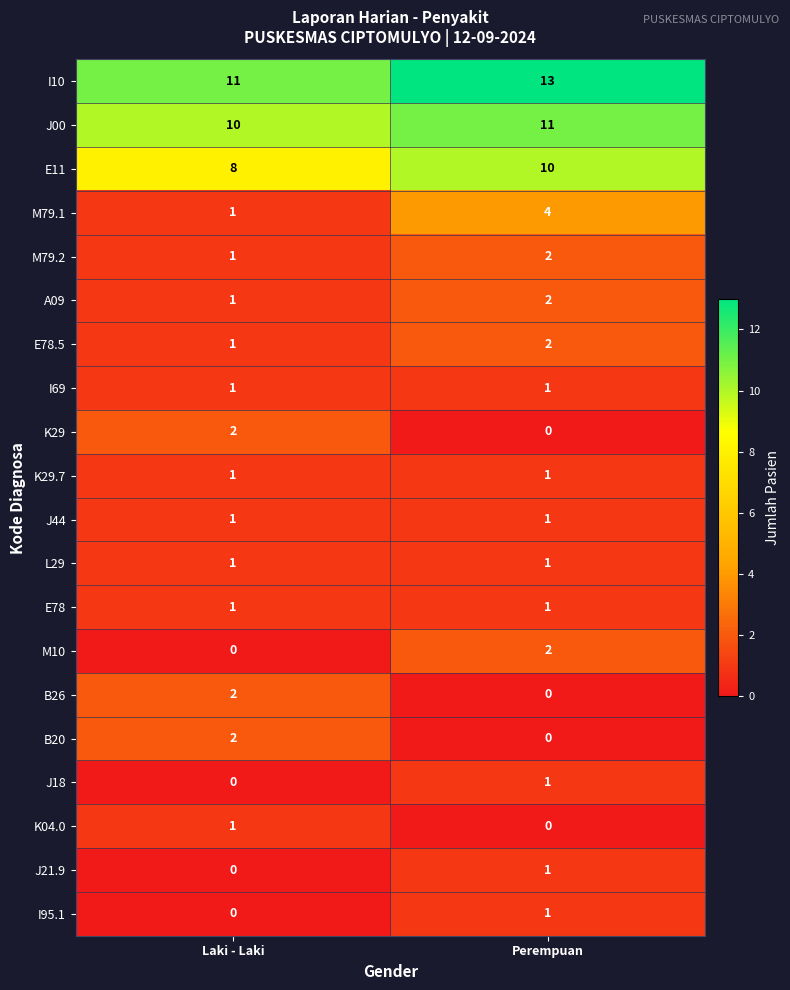

At which category does the chart reach its peak across all series?

Perempuan